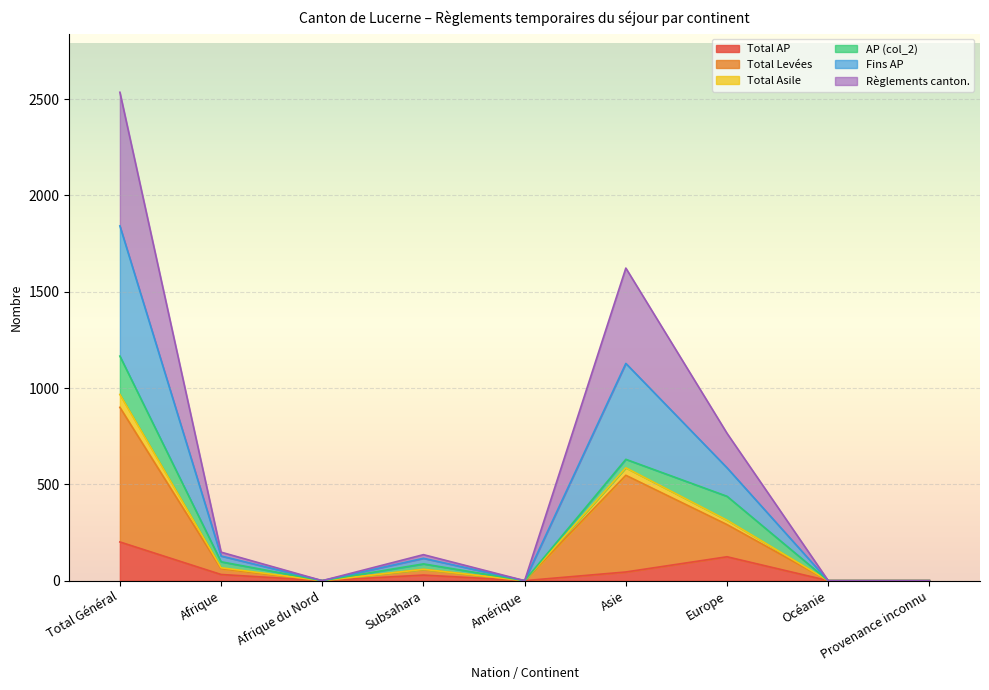

What position from the right is Subsahara?

6